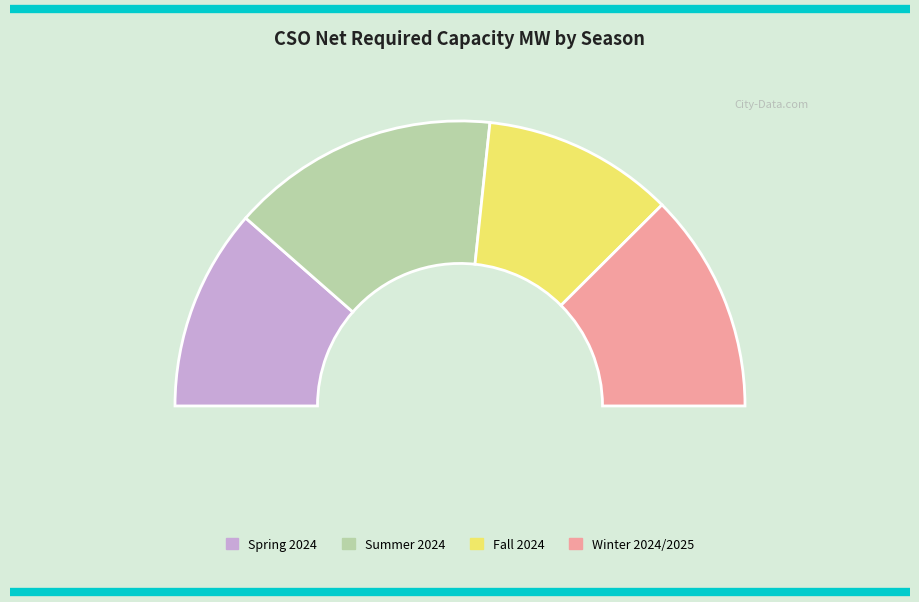

Which category has the biggest portion of the pie?

Summer 2024